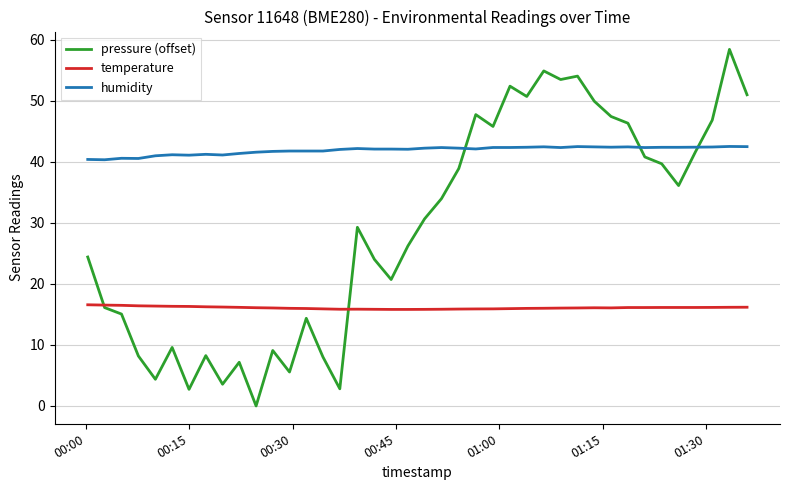

What is the maximum value shown in the chart?

58.4